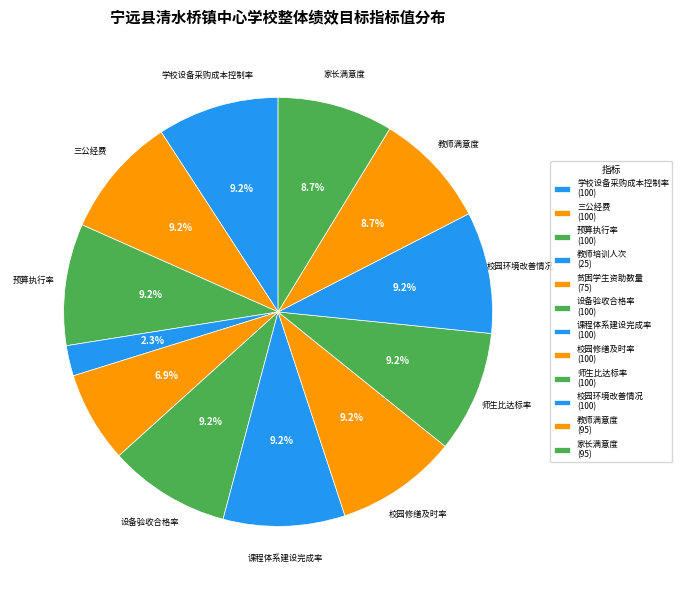

How many slices are in this pie chart?

12